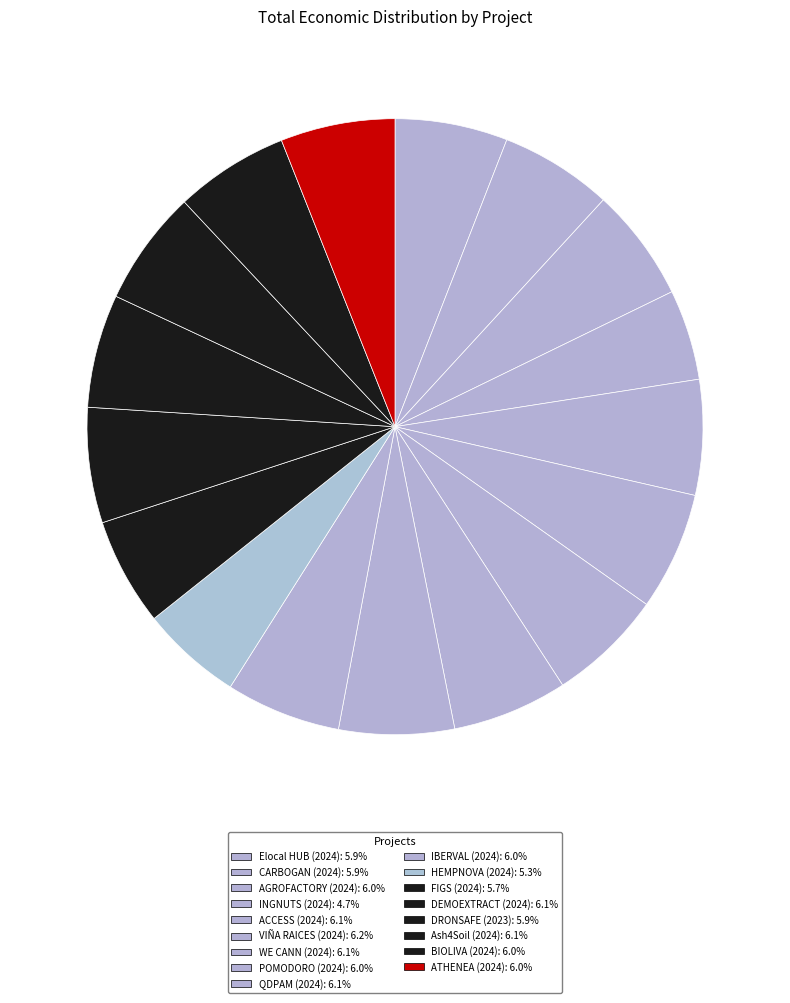

The IBERVAL (2024) slice represents 6% of the pie. True or false?

True